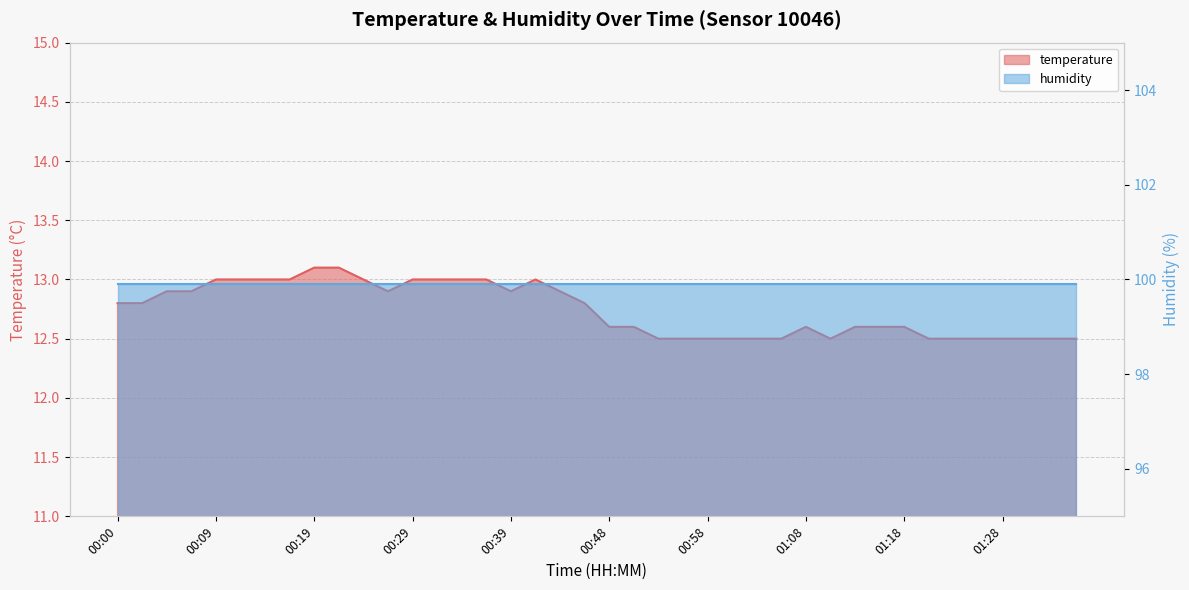

Count the values in the range 12 to 13.

38